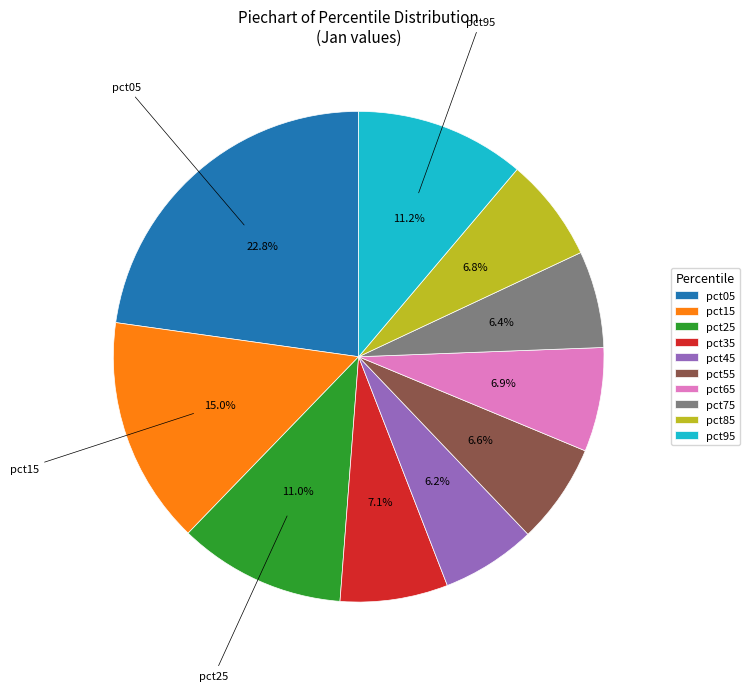

The pct75 slice represents 6% of the pie. True or false?

True